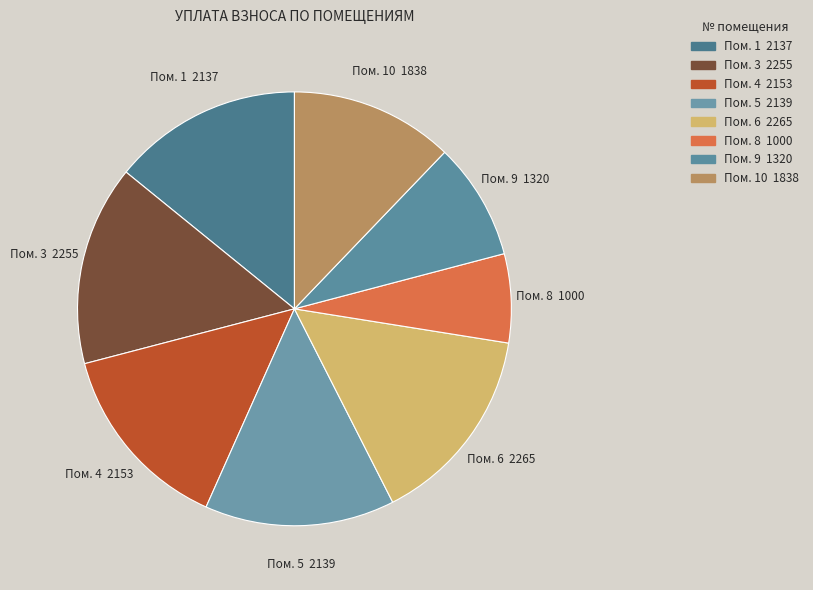

Is there a majority slice in this chart?

No